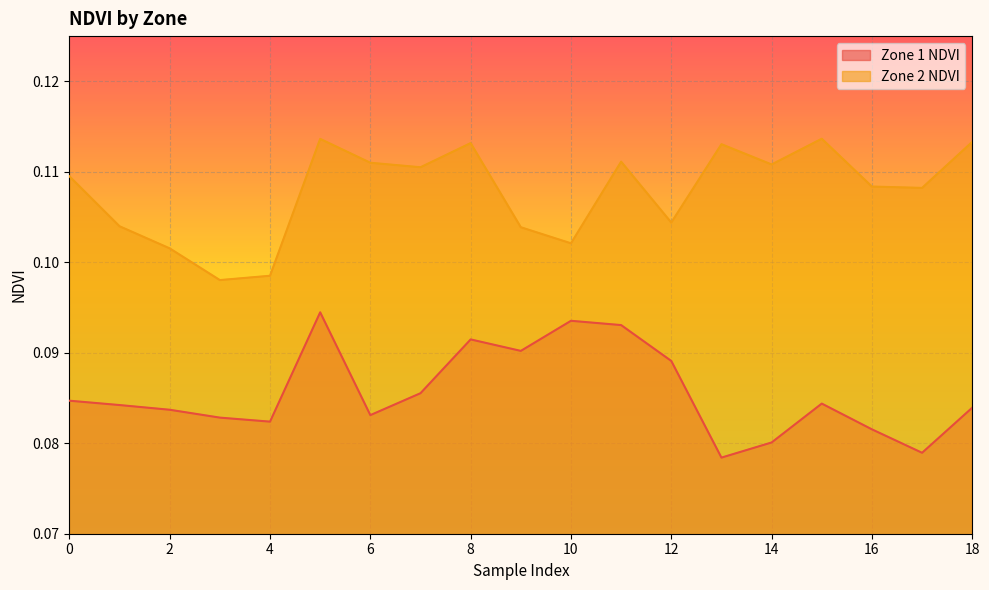

Rank the series at 1 from highest to lowest value.

Zone 2 NDVI, Zone 1 NDVI